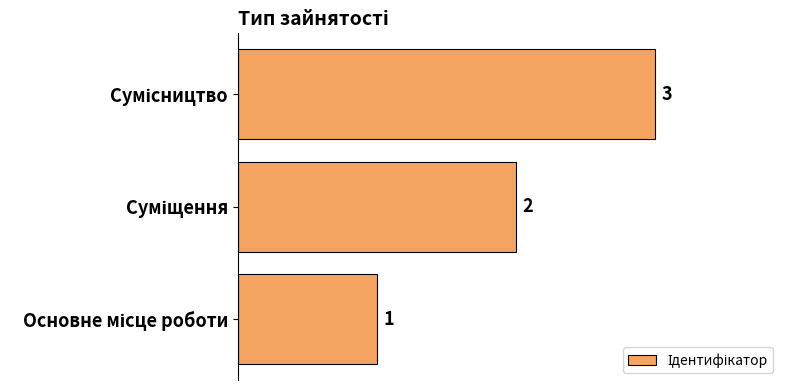

What is the maximum value shown in the chart?

3